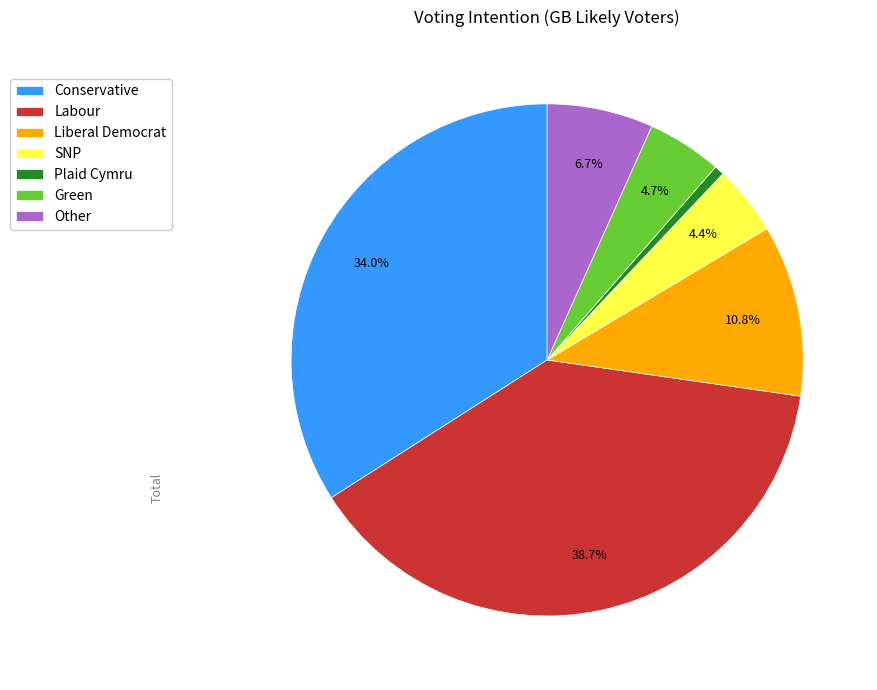

Which category has the biggest portion of the pie?

Labour